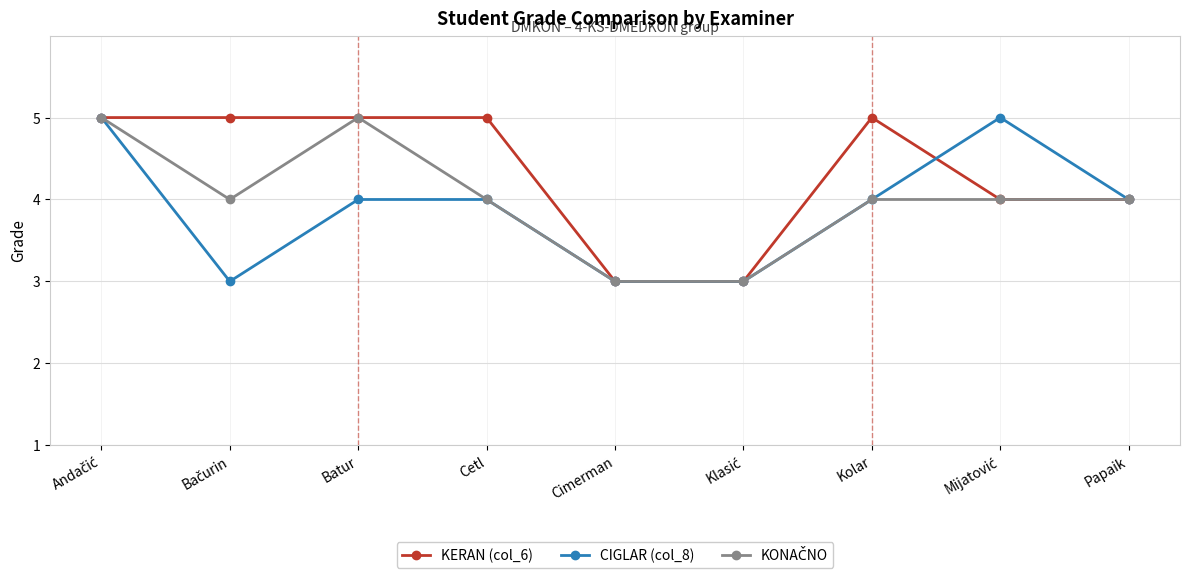

What is the label of the 3rd point from the left?

Batur